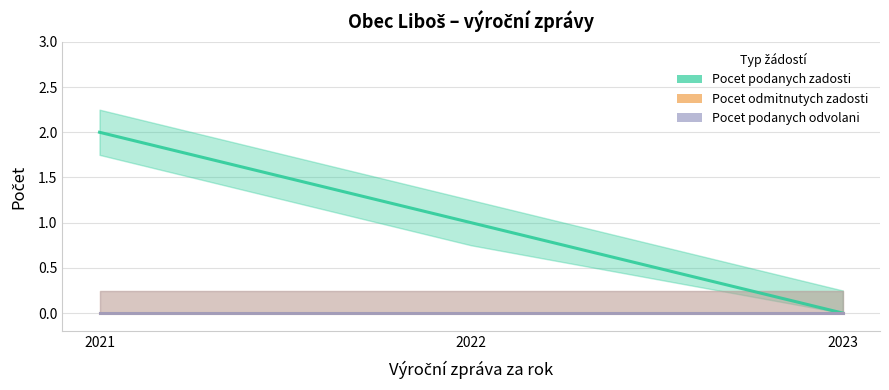

What are all the series names shown in the legend?

Pocet podanych zadosti, Pocet odmitnutych zadosti, Pocet podanych odvolani